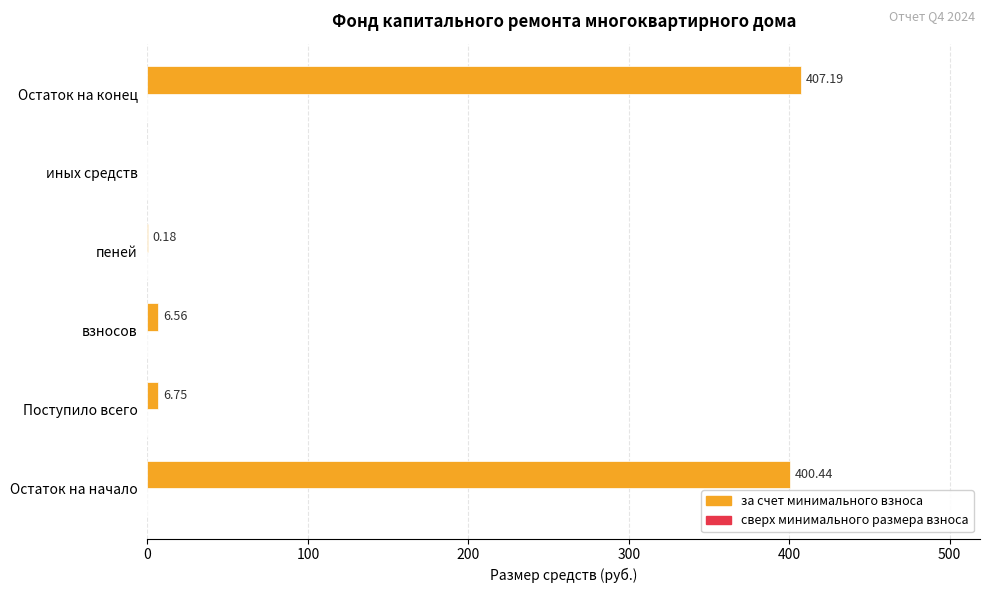

What is the change in value from Остаток на начало to пеней?

-400.3